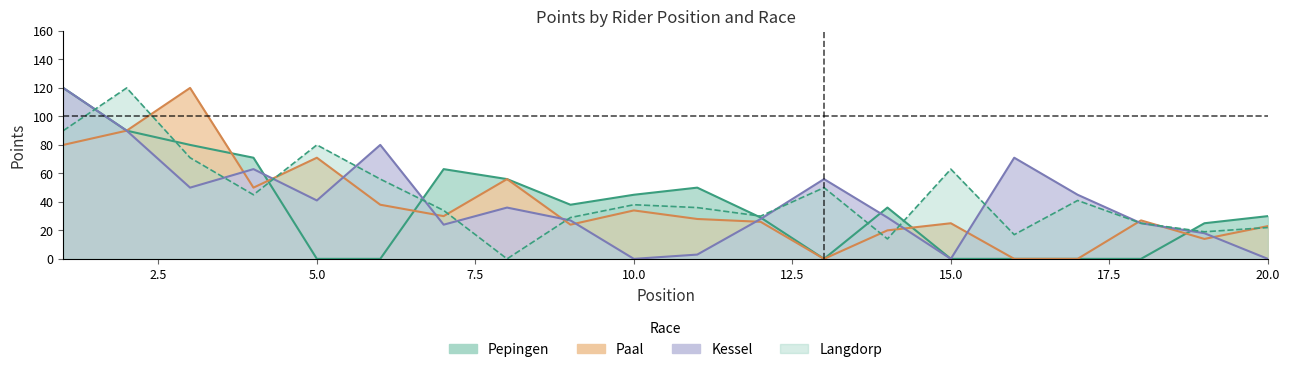

How many intersections are there between Paal and Langdorp?

9